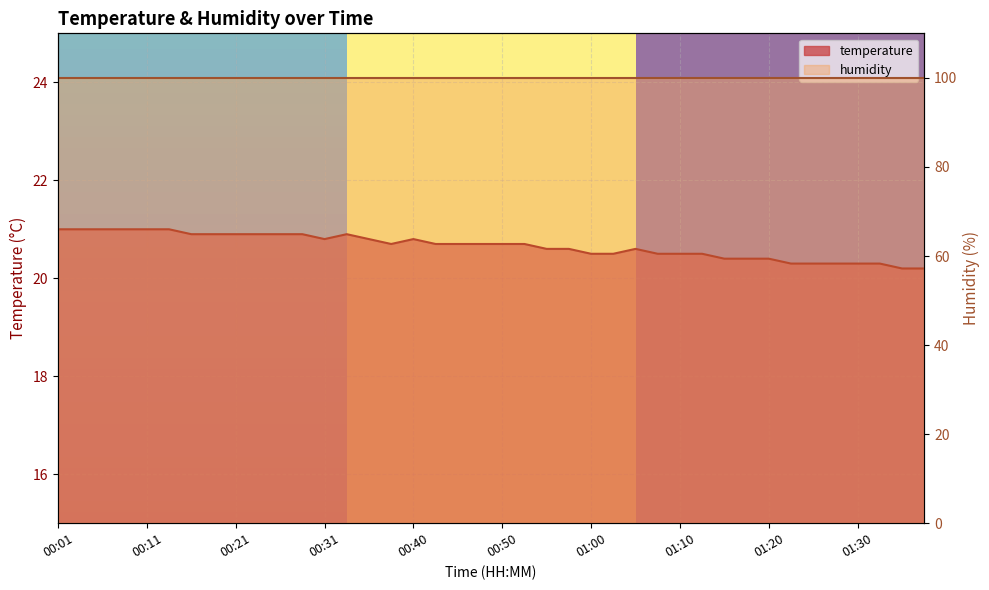

True or false: the data shows 20.7 at 00:53.

True